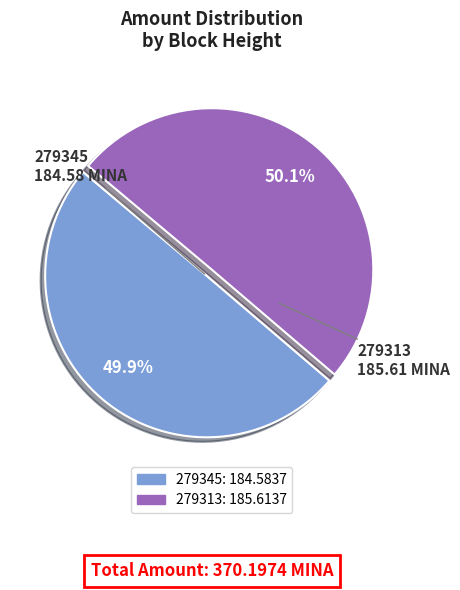

To the nearest percent, what percentage of the pie is 279313?

50%